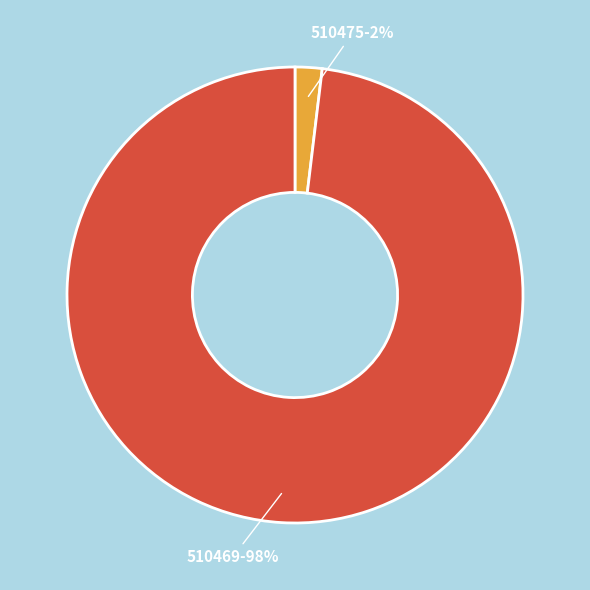

Do 510475 and 510469 together represent more than half of the pie?

Yes